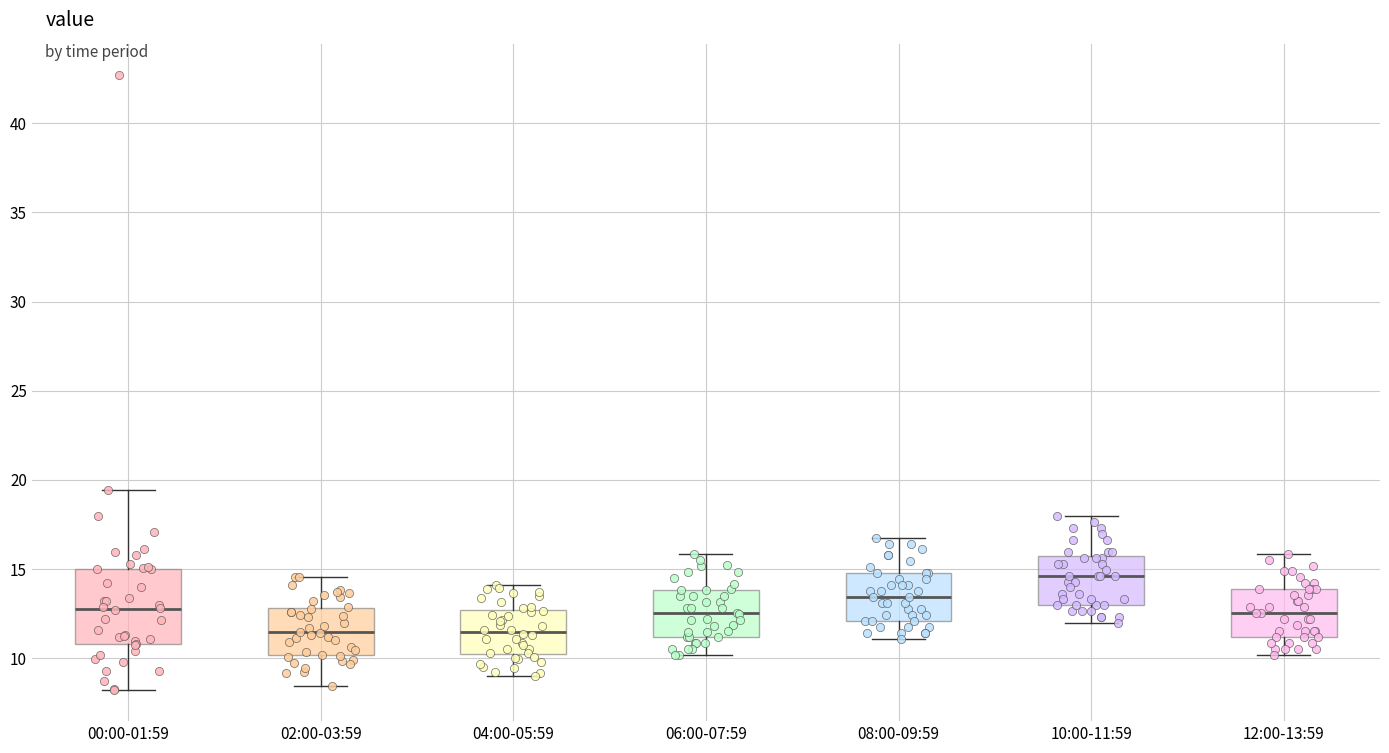

Where is the upper edge of the box for 00:00-01:59 on the y-axis? The values are not printed on the chart, so give them approximately, as read against the axis.

15.0